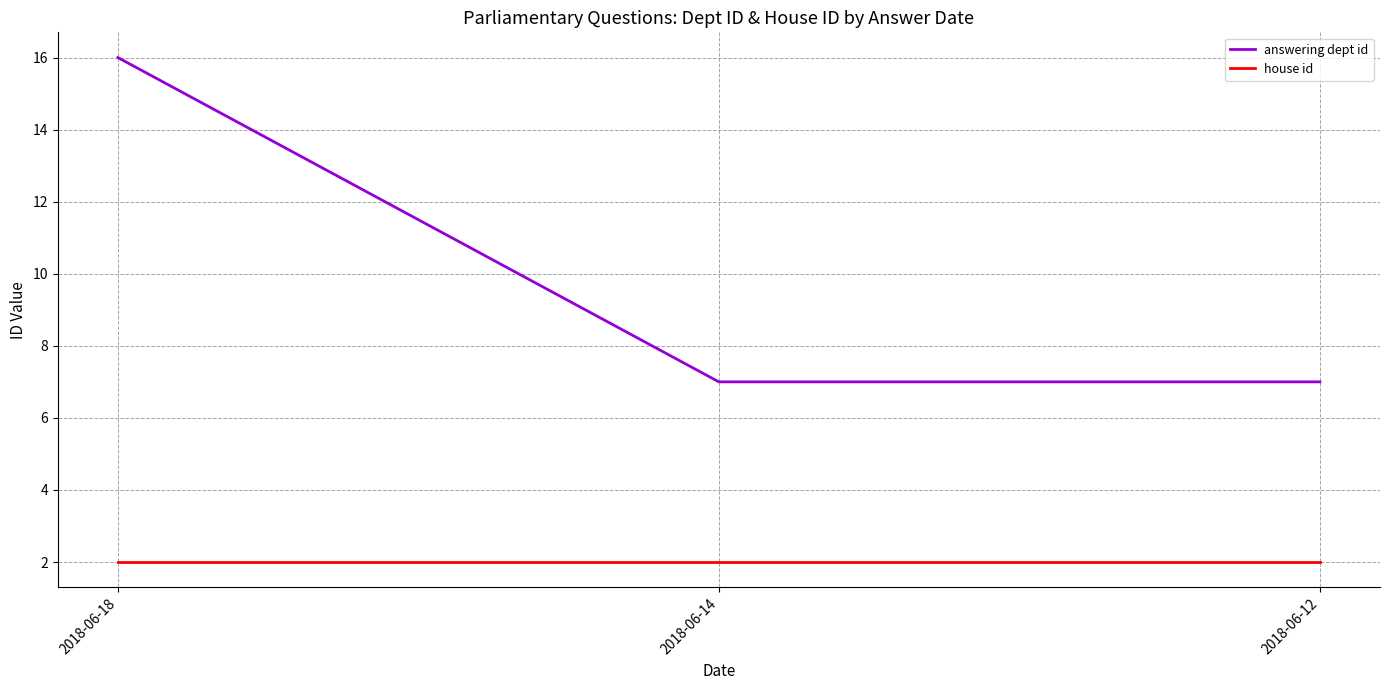

List the series in order of their overall mean, highest first.

answering dept id, house id